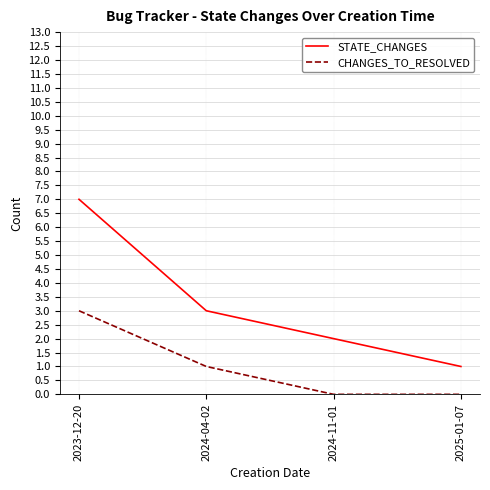

What are all the series names shown in the legend?

STATE_CHANGES, CHANGES_TO_RESOLVED